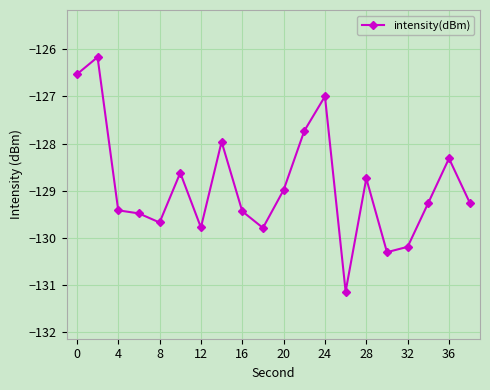

What is the greatest value displayed?

-126.2